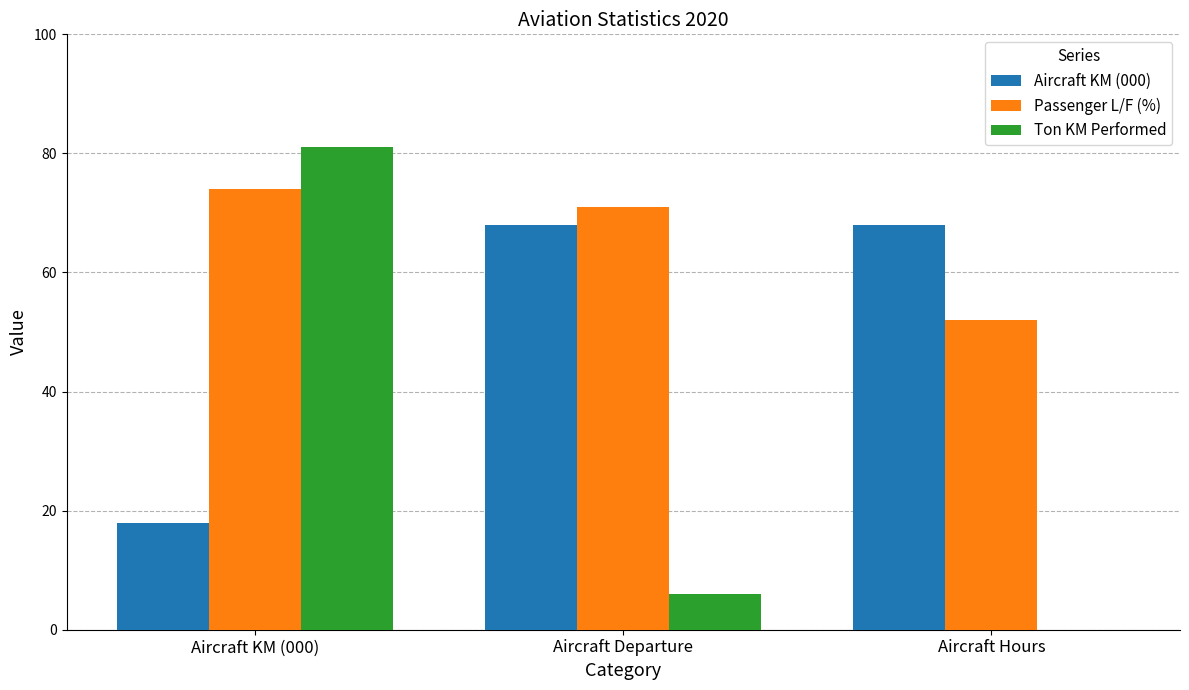

What is the sum of the Aircraft KM (000) values at Aircraft KM (000) and Aircraft Departure?

86